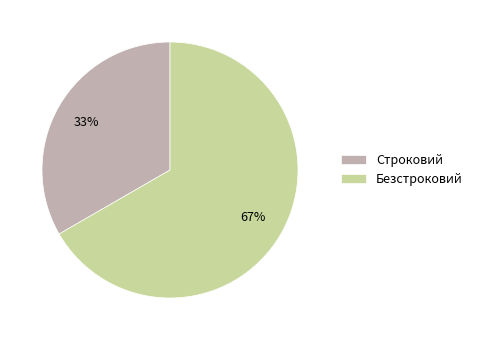

True or false: Безстроковий accounts for 67% of the total.

True